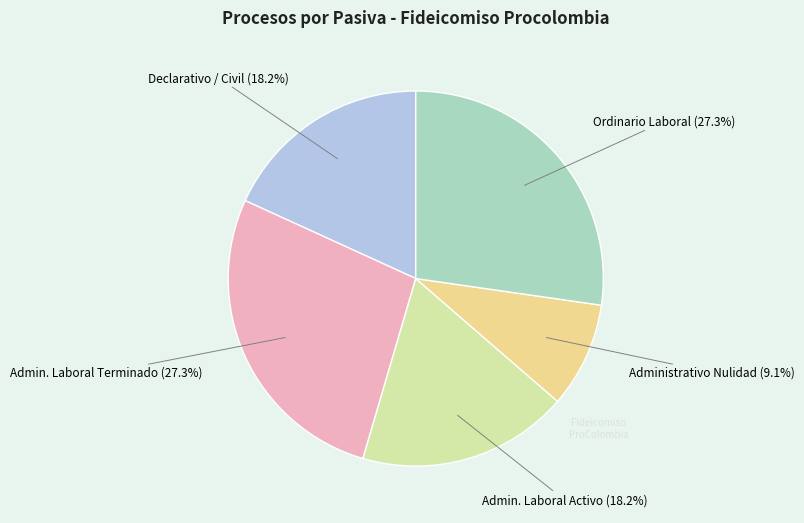

What is the smallest slice in the pie chart?

Administrativo Nulidad (9.1%)